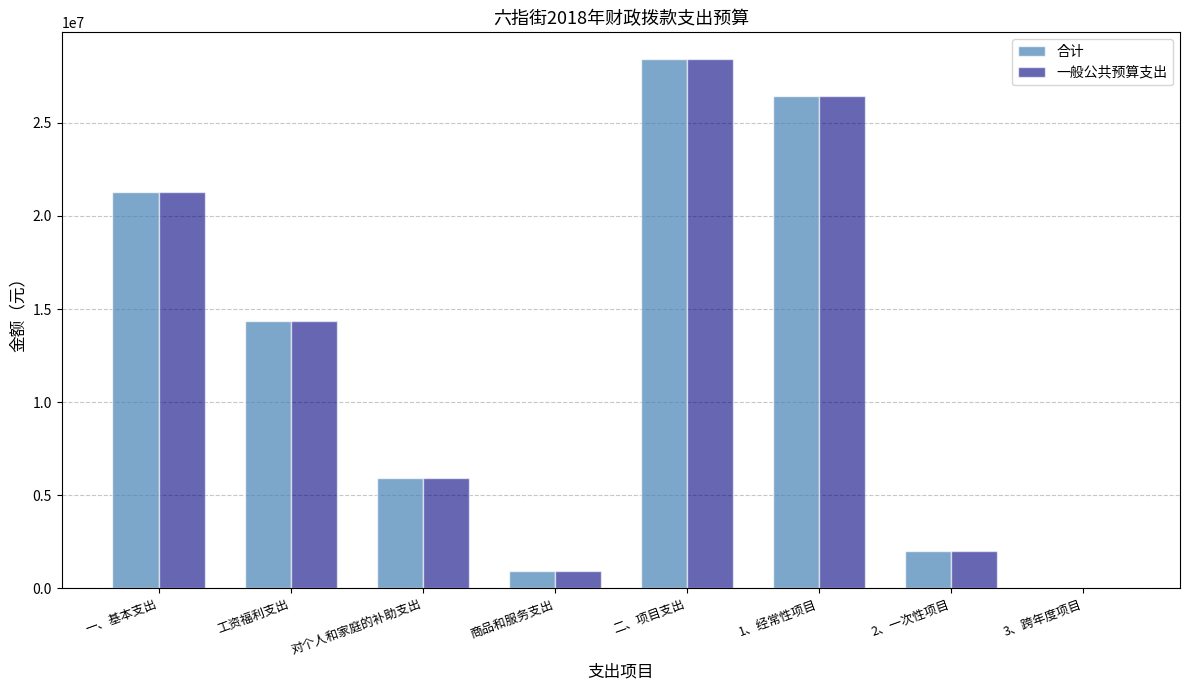

What is the average value of the 一般公共预算支出 series?

12430524.8